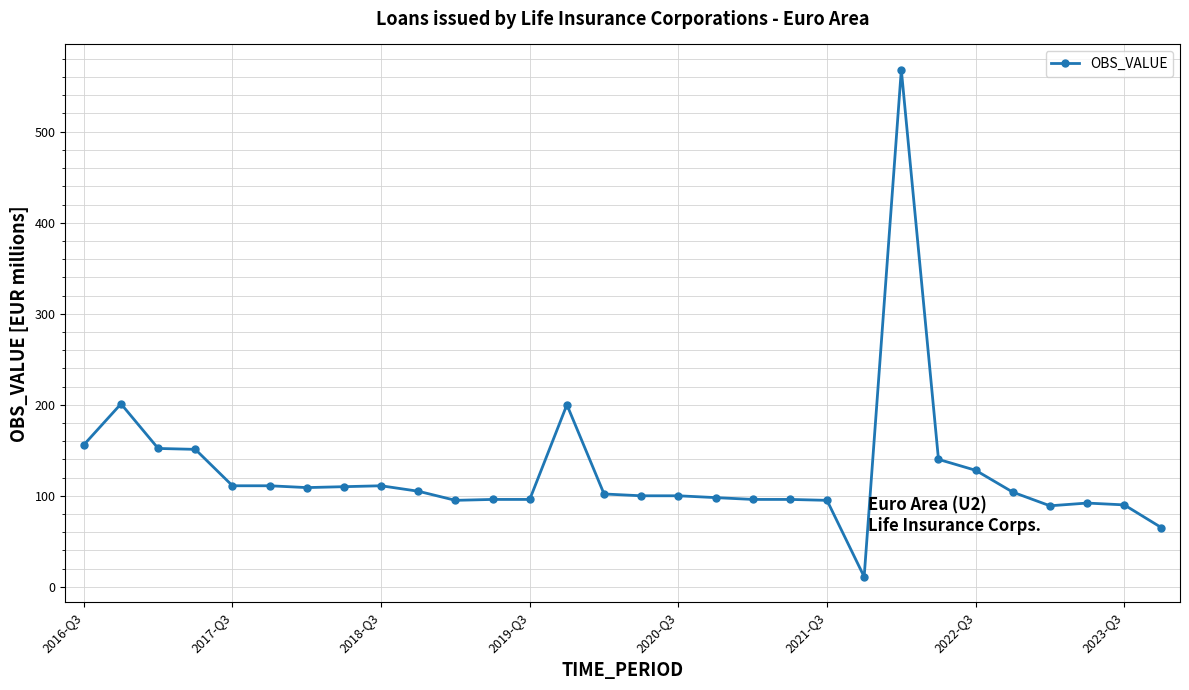

What is the value of the 24th point from the left?

140